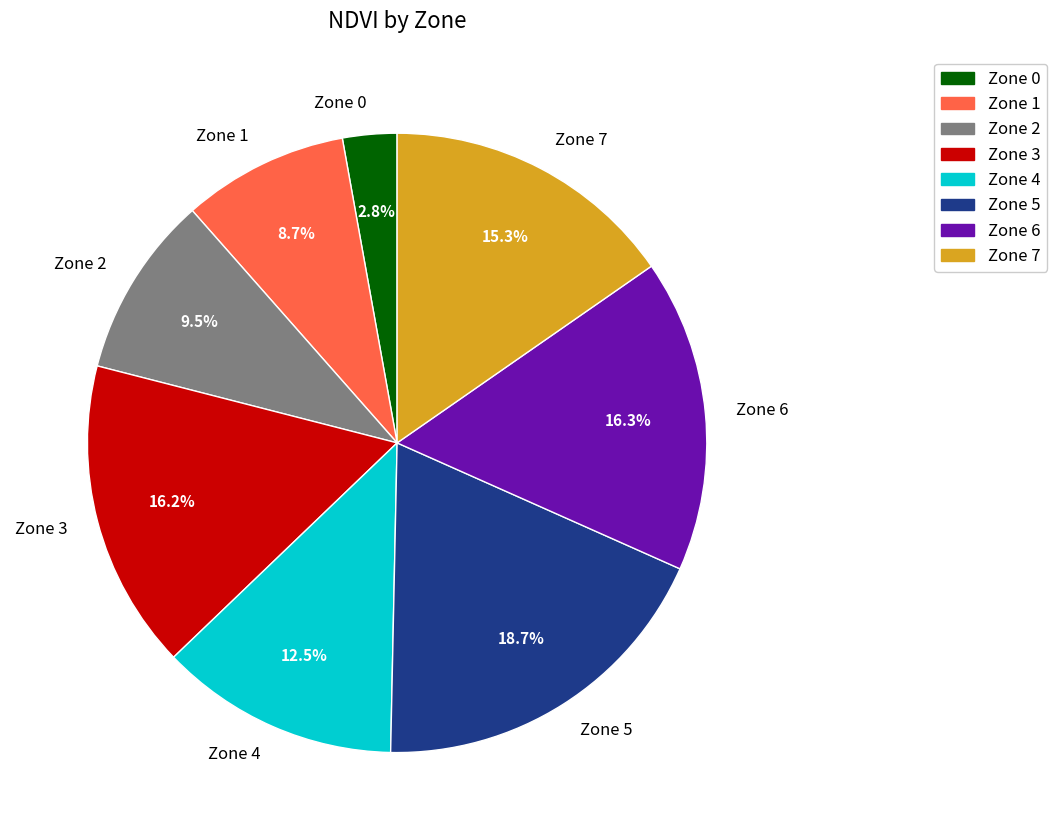

The Zone 1 slice represents 9% of the pie. True or false?

True